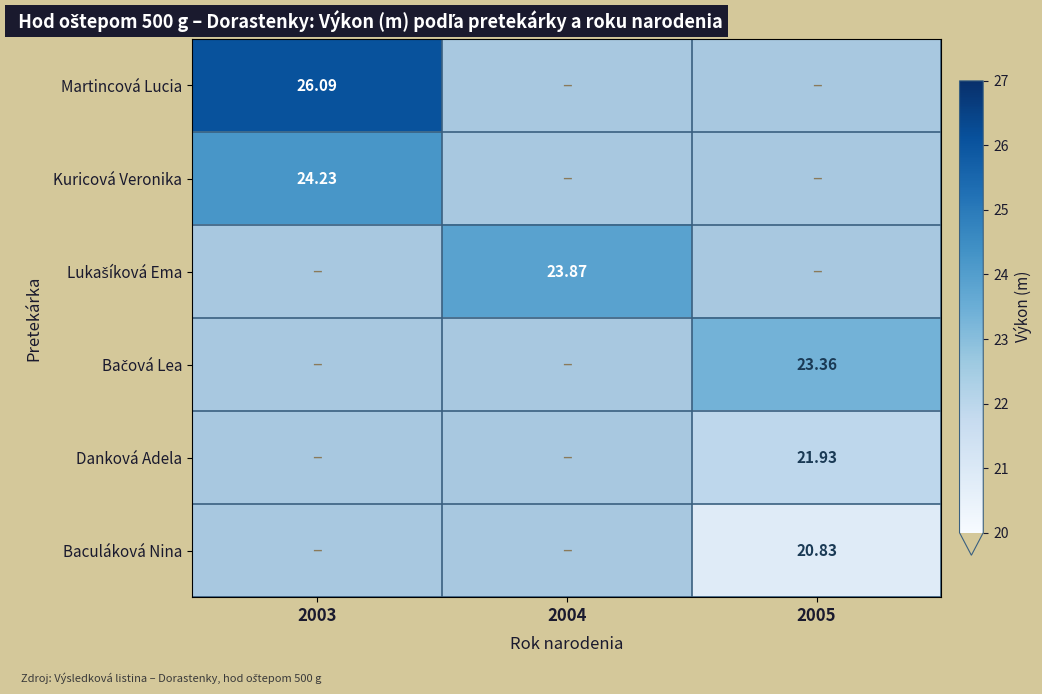

The value of Bačová Lea at 2003 is -7.8. True or false?

False